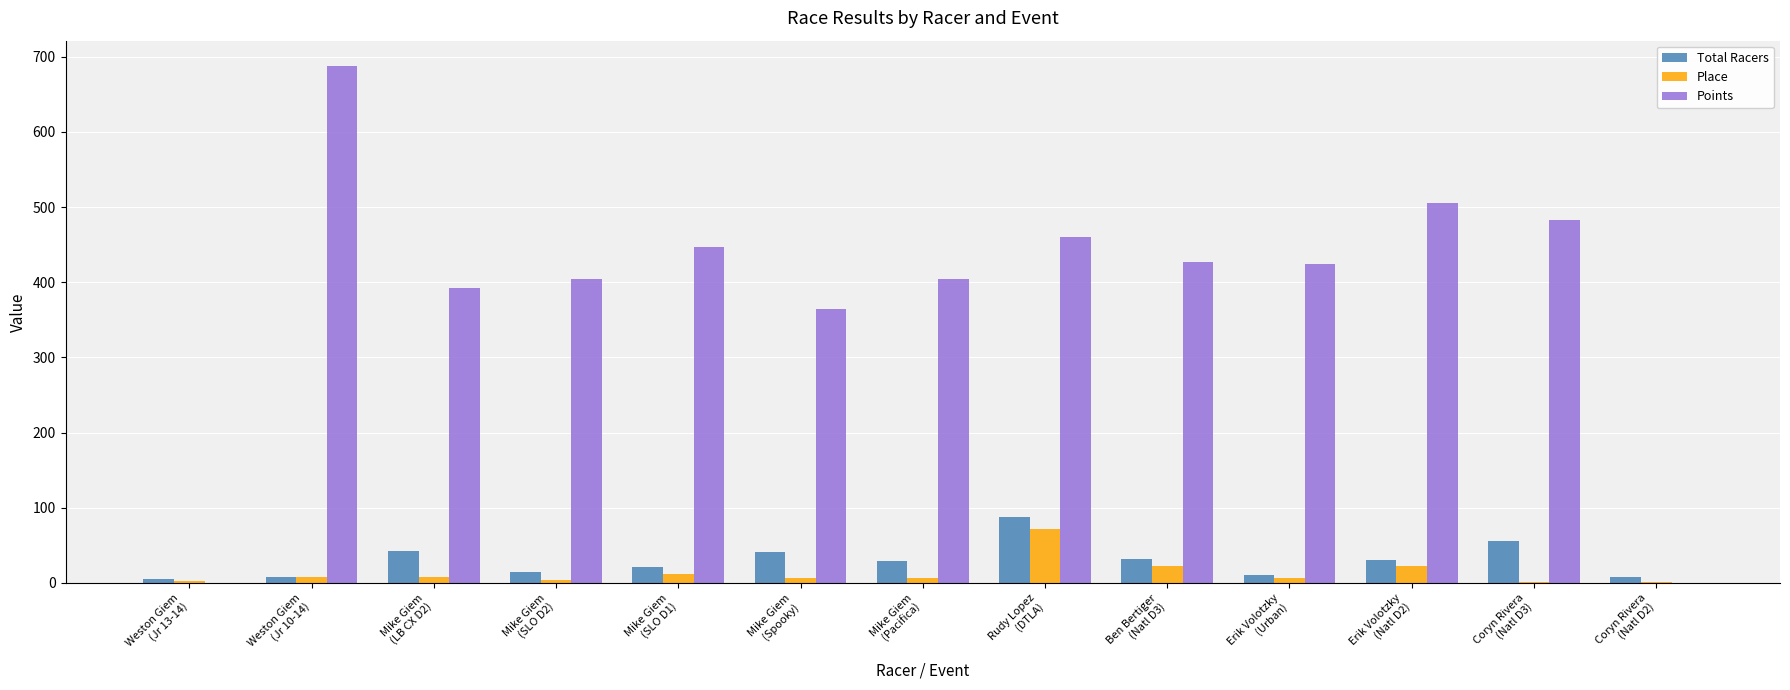

What is the highest value of the Place series?

72.0